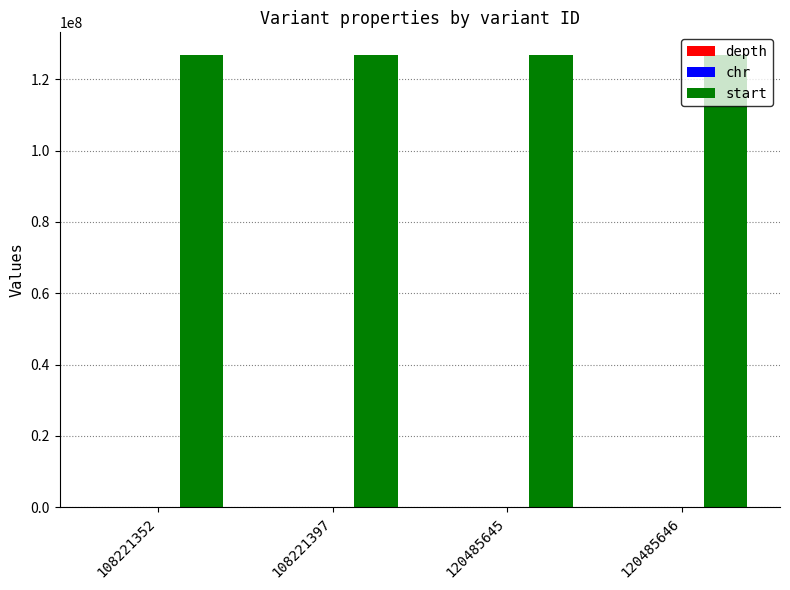

Which series has the largest total across all categories?

start